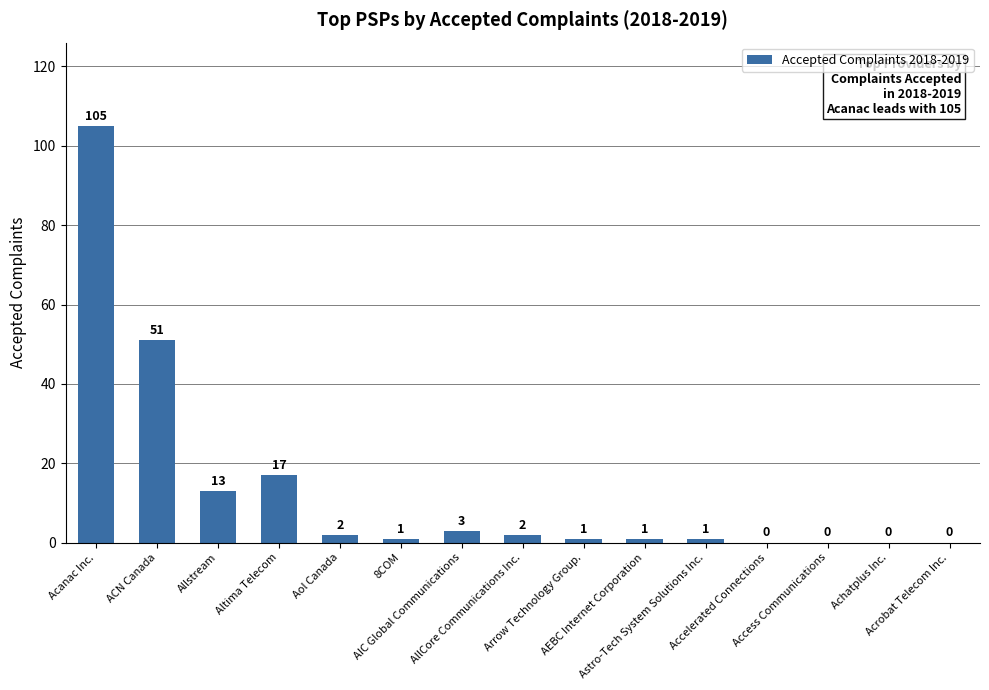

What is the greatest value displayed?

105